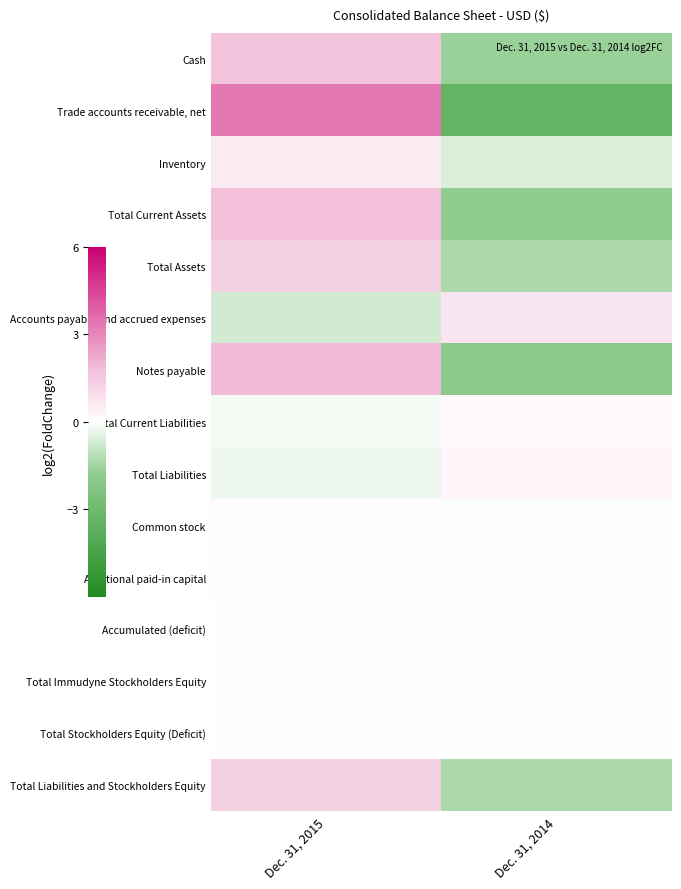

Reading left to right, list all the values displayed in this chart.

Cash: Dec. 31, 2015=1.6	Dec. 31, 2014=-1.6
Trade accounts receivable, net: Dec. 31, 2015=3.4	Dec. 31, 2014=-3.4
Inventory: Dec. 31, 2015=0.6	Dec. 31, 2014=-0.6
Total Current Assets: Dec. 31, 2015=1.8	Dec. 31, 2014=-1.8
Total Assets: Dec. 31, 2015=1.4	Dec. 31, 2014=-1.4
Accounts payable and accrued expenses: Dec. 31, 2015=-0.7	Dec. 31, 2014=0.7
Notes payable: Dec. 31, 2015=1.9	Dec. 31, 2014=-1.9
Total Current Liabilities: Dec. 31, 2015=-0.2	Dec. 31, 2014=0.2
Total Liabilities: Dec. 31, 2015=-0.2	Dec. 31, 2014=0.2
Common stock: Dec. 31, 2015=0.1	Dec. 31, 2014=-0.1
Additional paid-in capital: Dec. 31, 2015=0.1	Dec. 31, 2014=-0.1
Accumulated (deficit): Dec. 31, 2015=-0.0	Dec. 31, 2014=0.0
Total Immudyne Stockholders Equity: Dec. 31, 2015=0.0	Dec. 31, 2014=0.0
Total Stockholders Equity (Deficit): Dec. 31, 2015=0.0	Dec. 31, 2014=0.0
Total Liabilities and Stockholders Equity: Dec. 31, 2015=1.4	Dec. 31, 2014=-1.4